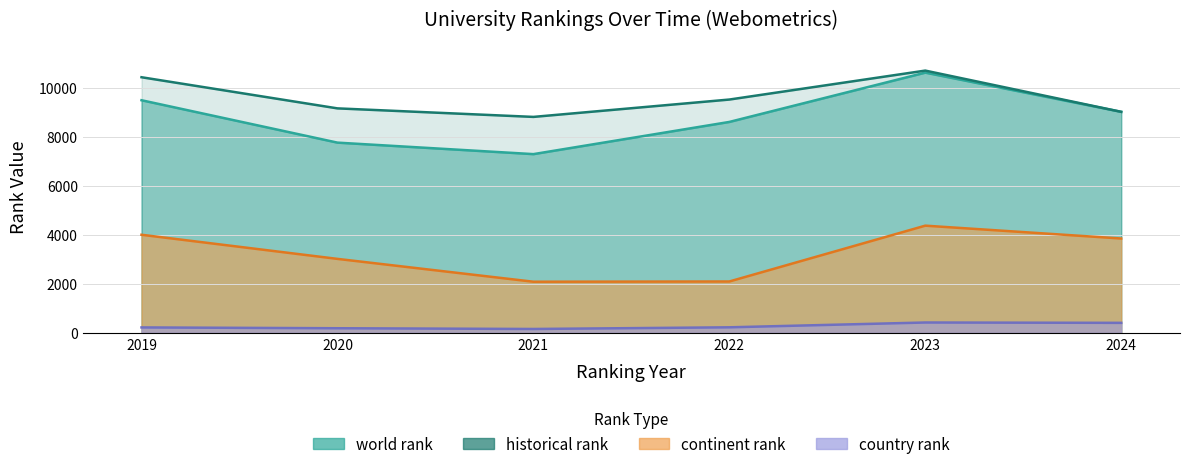

What are all the series names shown in the legend?

world rank, historical rank, continent rank, country rank